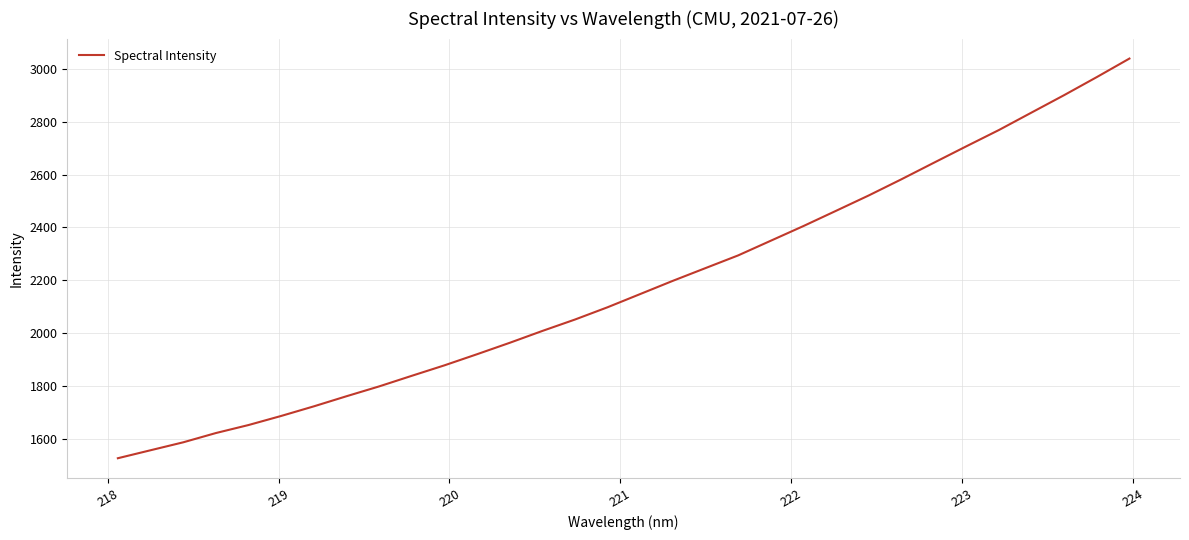

What is the greatest value displayed?

3038.1